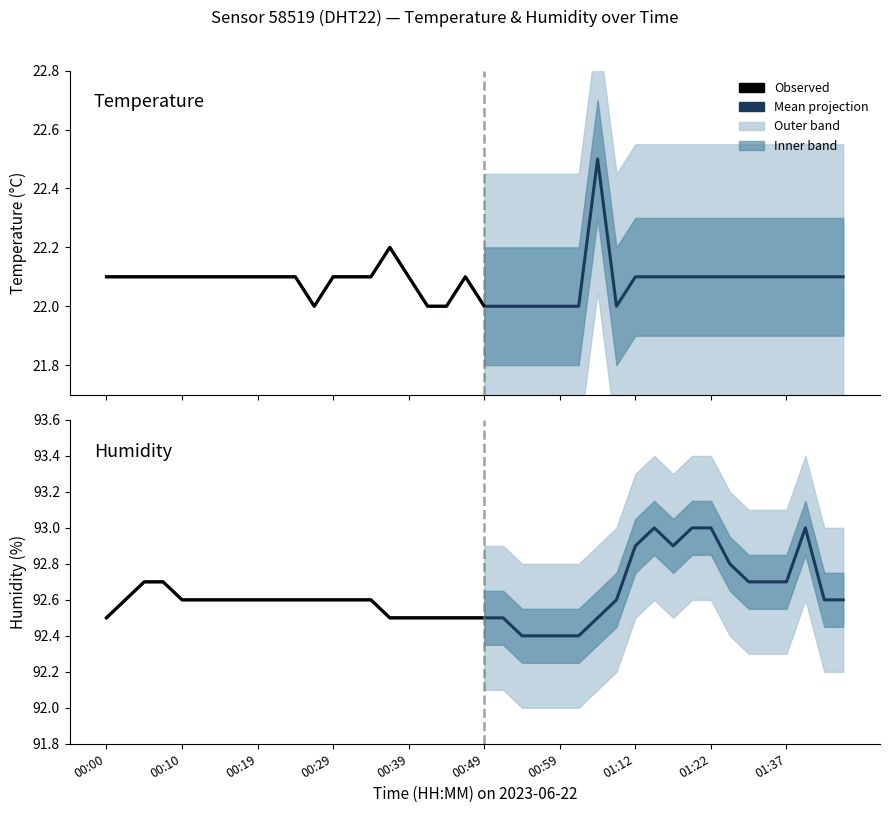

List the series in order of their overall mean, highest first.

humidity, temperature